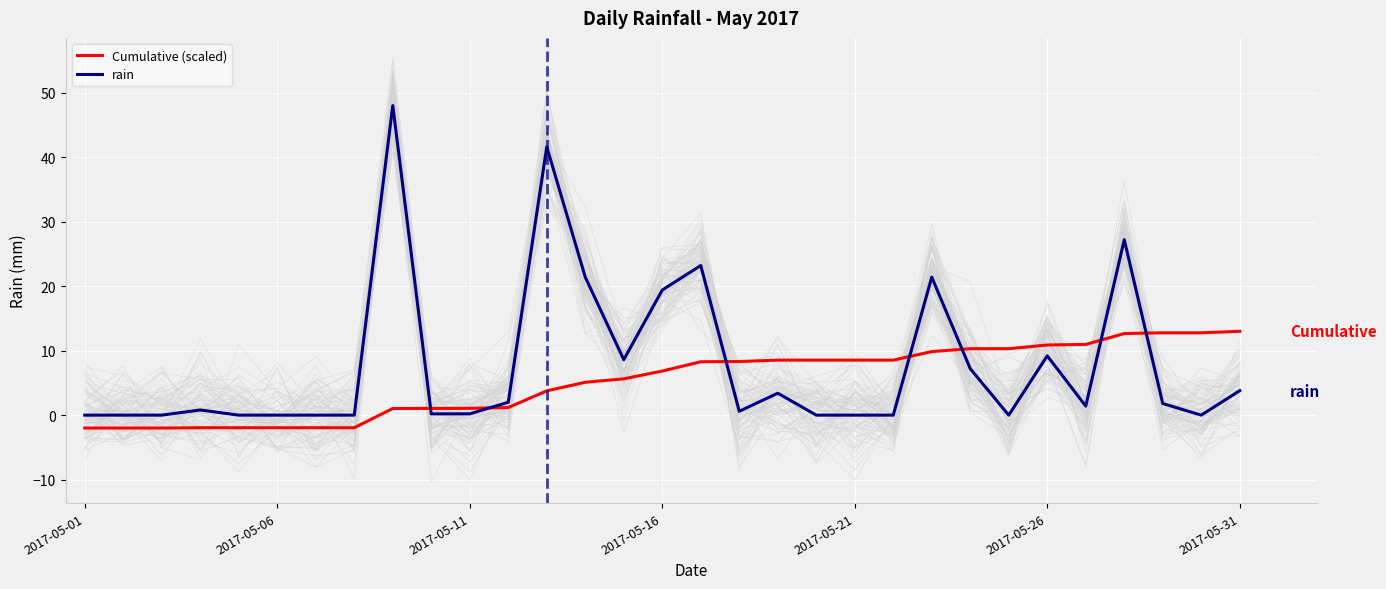

Rank the series by their maximum value, from highest to lowest.

rain, Cumulative (scaled)